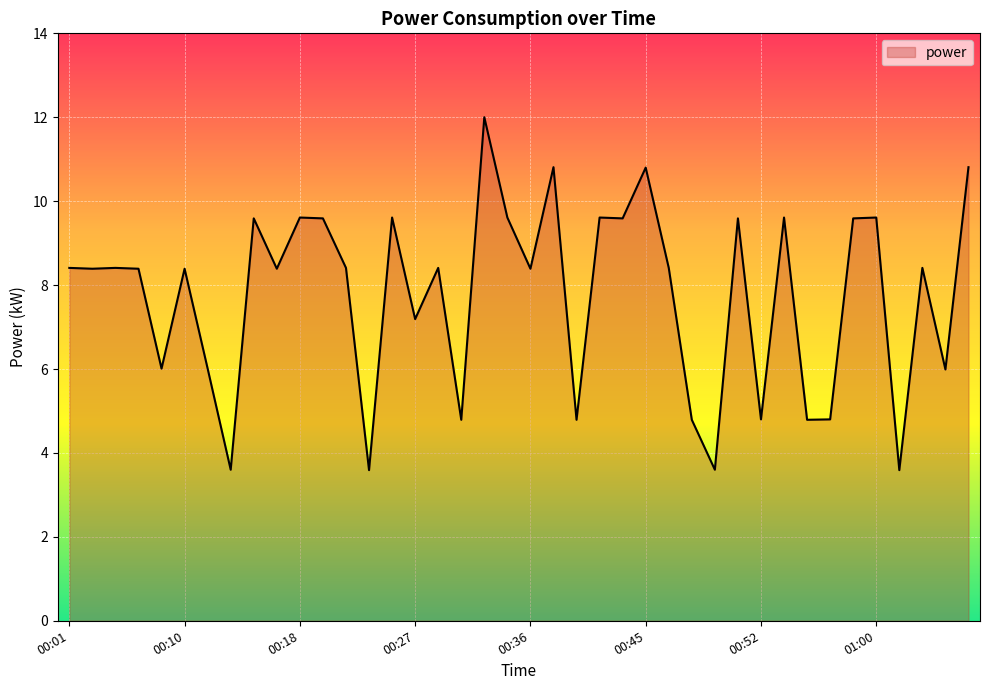

What is the greatest value displayed?

12.0